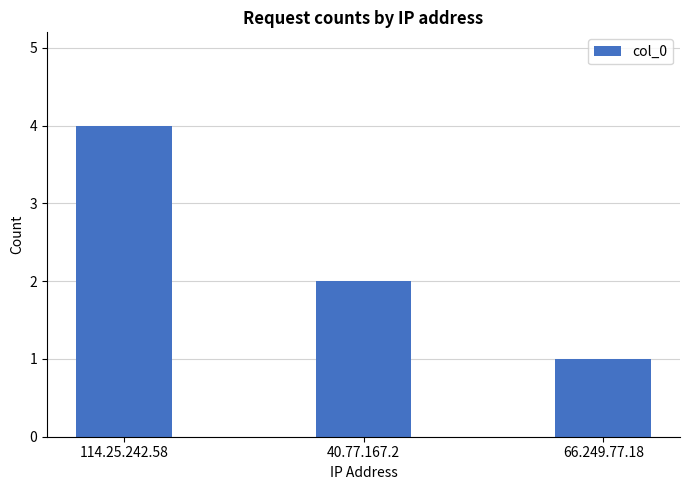

Reading right to left, extract all data points from this chart.

1	2	4